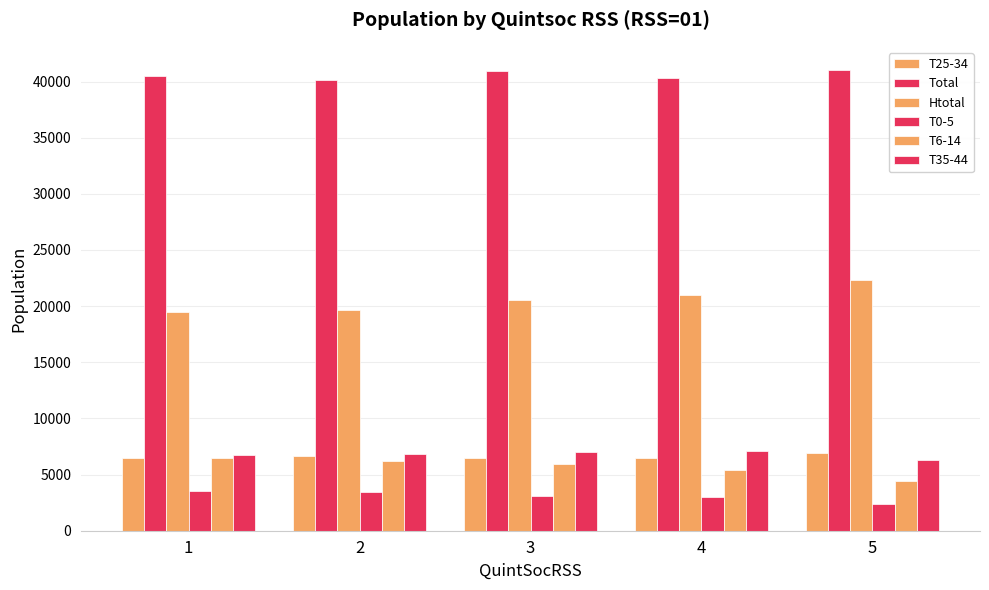

Does the chart contain stacked bars?

No